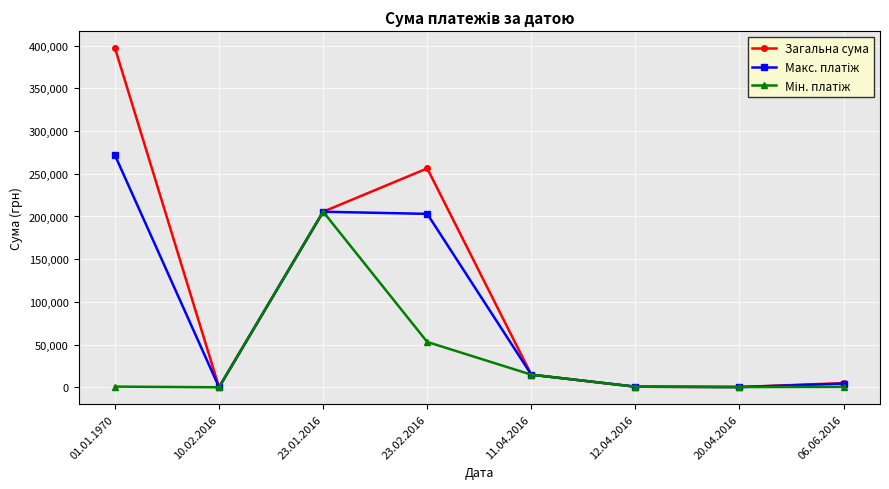

Which series has the largest range (max minus min)?

Загальна сума